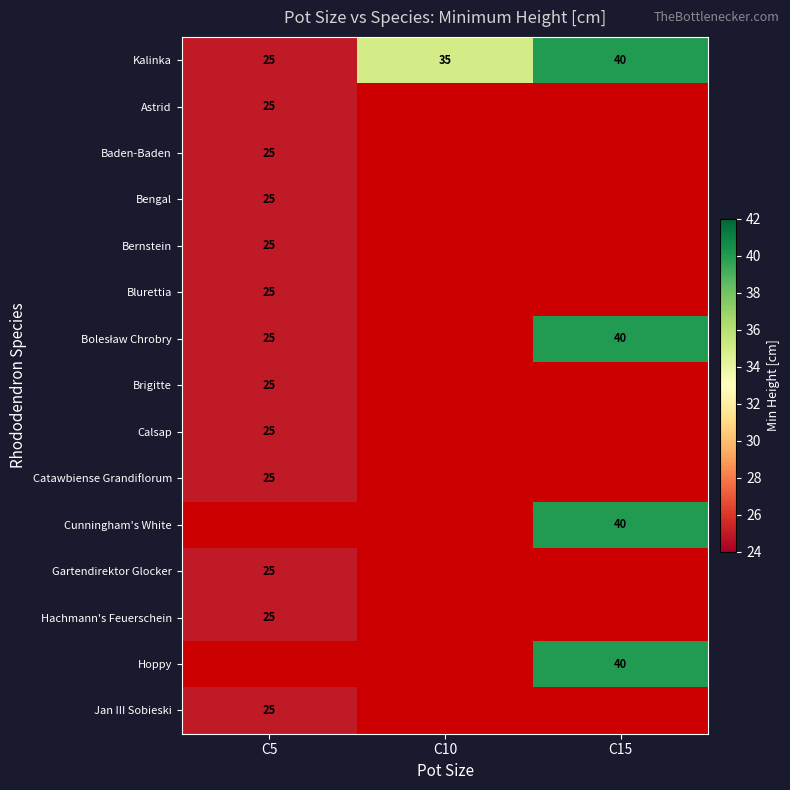

What is the minimum value for Kalinka?

25